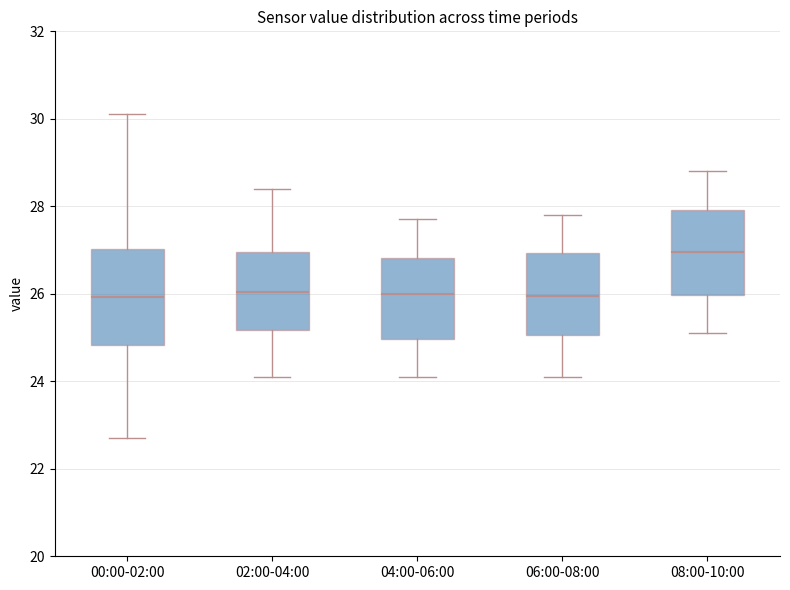

Reading left to right, transcribe this box plot: for each box, give where its median line is, the range the box spans, and where its two whiskers end, as read against the y-axis. The values are not printed on the chart, so give them approximately, as read against the axis.

00:00-02:00: median 26.0, box 24.8 to 27.0, whiskers 22.8 to 30.2
02:00-04:00: median 26.0, box 25.2 to 27.0, whiskers 24.2 to 28.4
04:00-06:00: median 26.0, box 25.0 to 26.8, whiskers 24.2 to 27.8
06:00-08:00: median 26.0, box 25.0 to 27.0, whiskers 24.2 to 27.8
08:00-10:00: median 27.0, box 26.0 to 28.0, whiskers 25.2 to 28.8